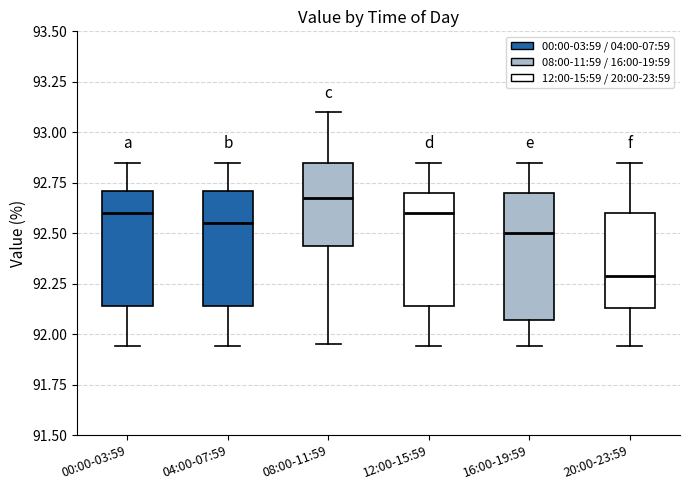

Where is the upper edge of the box for 12:00-15:59 on the y-axis? The values are not printed on the chart, so give them approximately, as read against the axis.

92.70